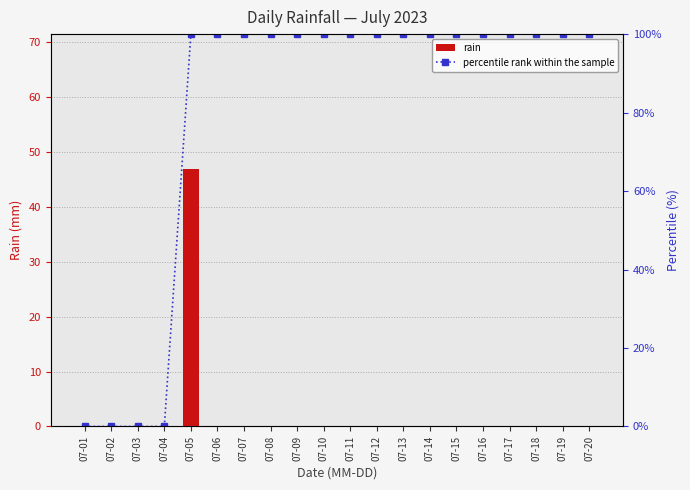

The percentile rank within the sample series shows 100 at 07-10. True or false?

True